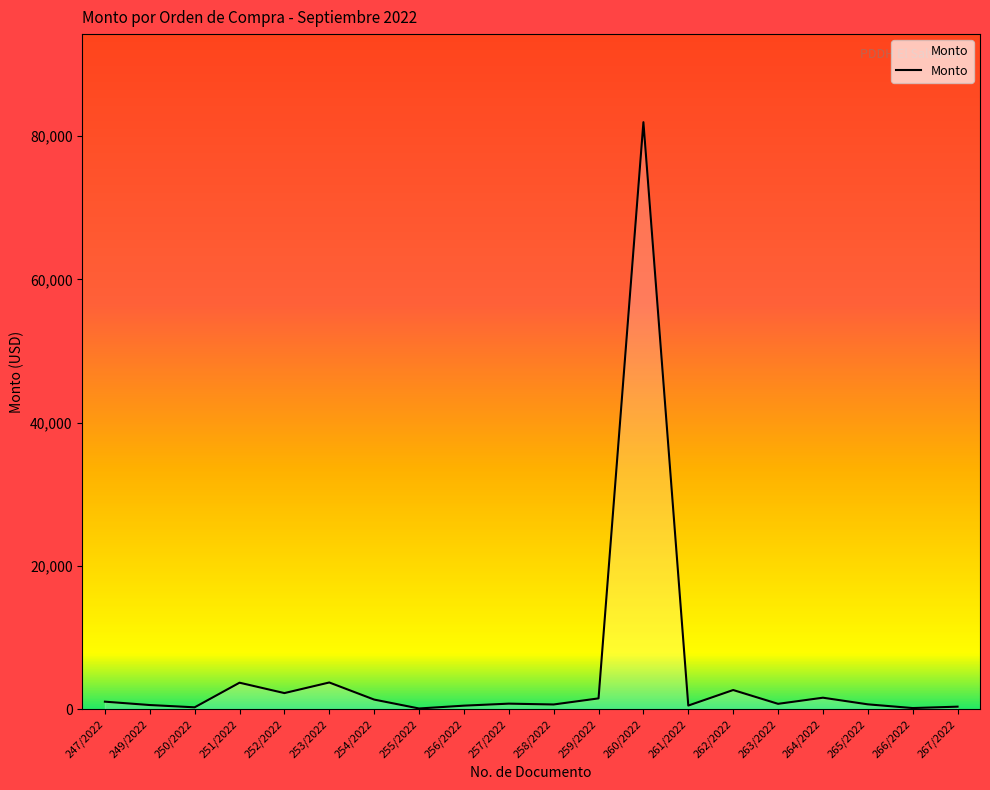

What is the greatest value displayed?

81950.8